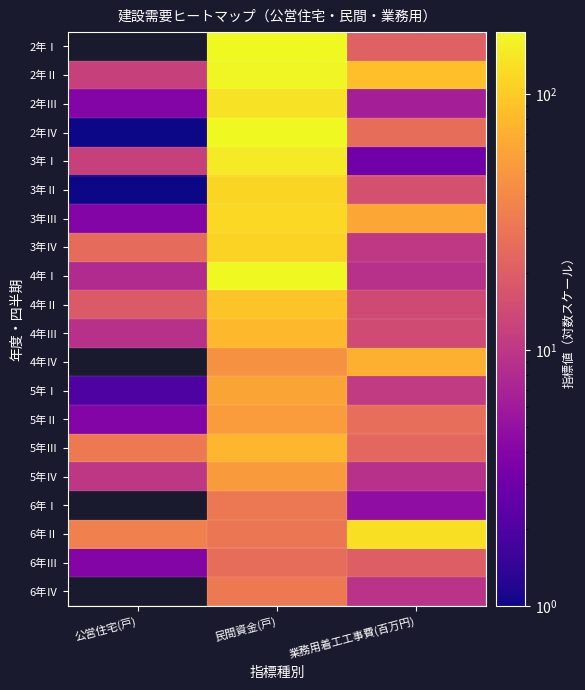

What is the difference between the maximum and second lowest values in the 3年Ⅰ series?

134.0